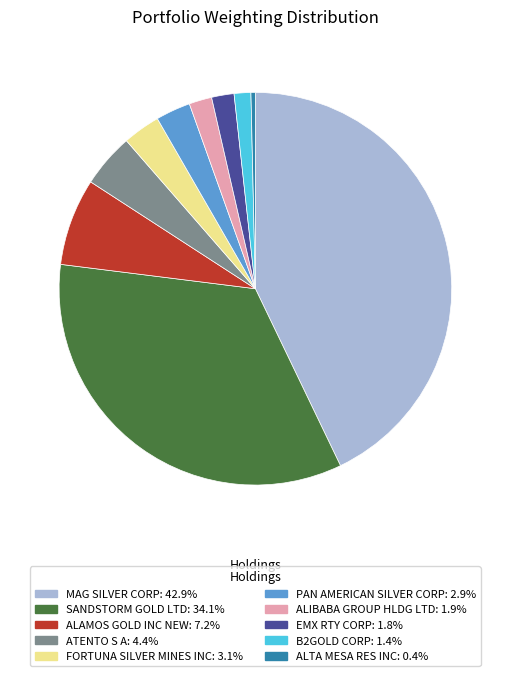

The SANDSTORM GOLD LTD slice represents 40% of the pie. True or false?

False